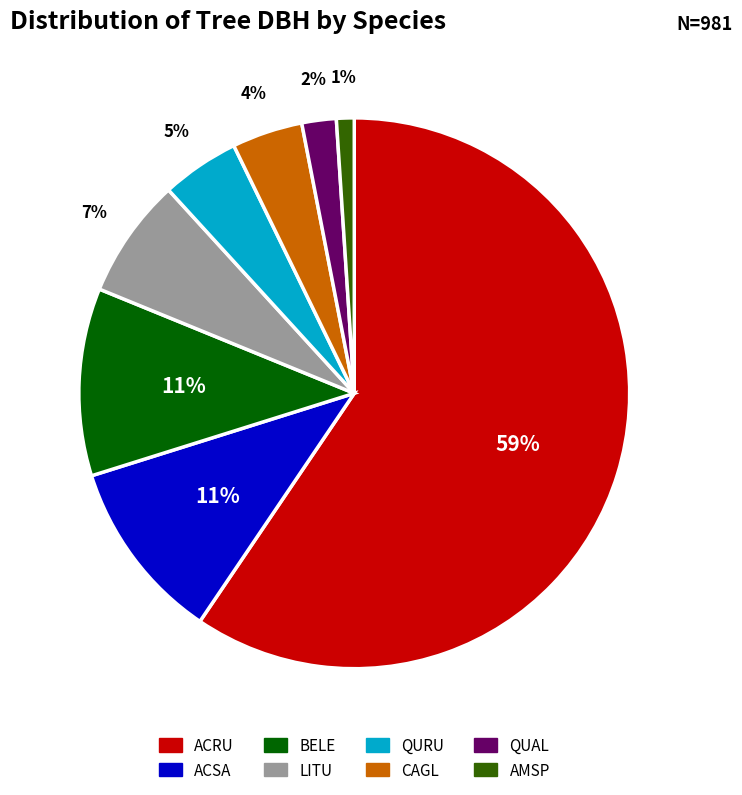

What is the smallest slice in the pie chart?

AMSP